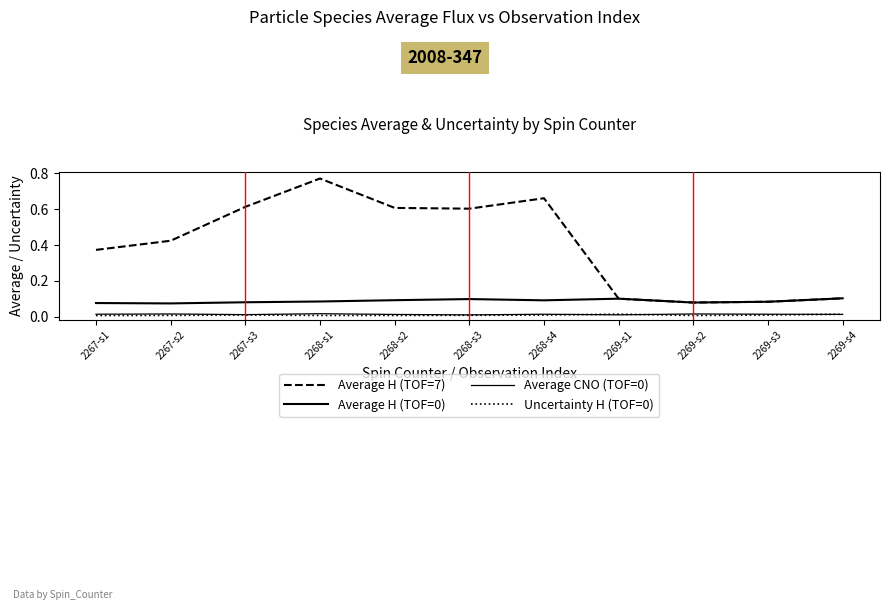

How many lines are shown in the chart?

4